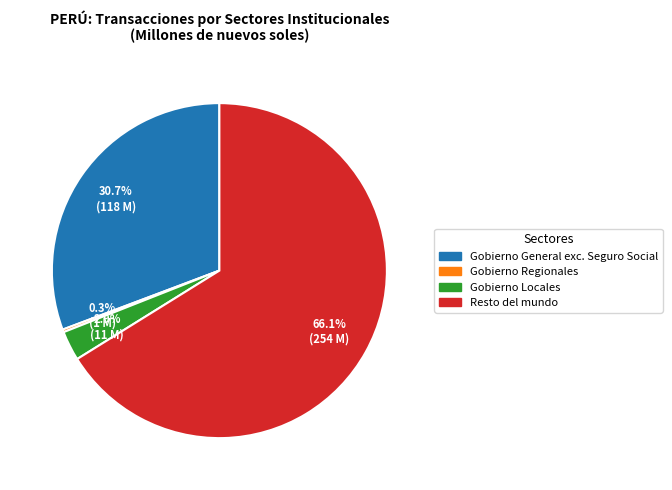

True or false: Resto del mundo accounts for 66% of the total.

True